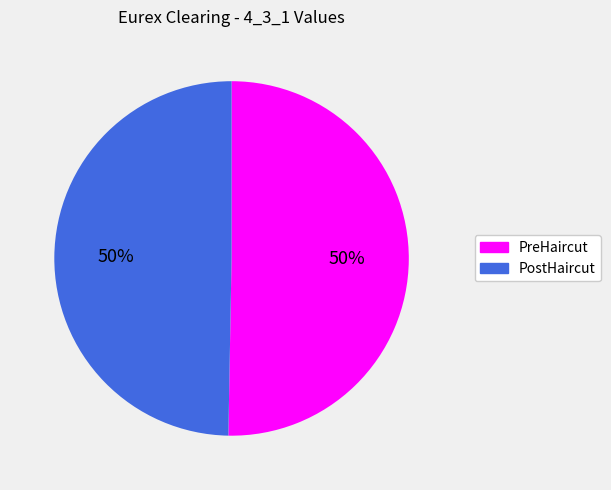

What is the ratio of the value at PostHaircut to the value at PreHaircut?

1.0